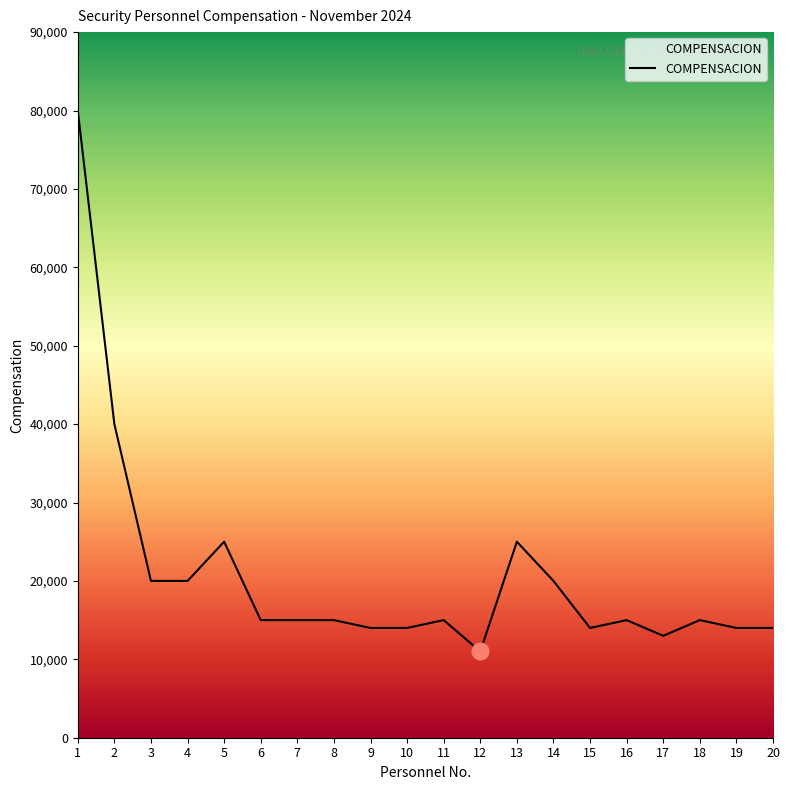

How many series are shown in this chart?

1